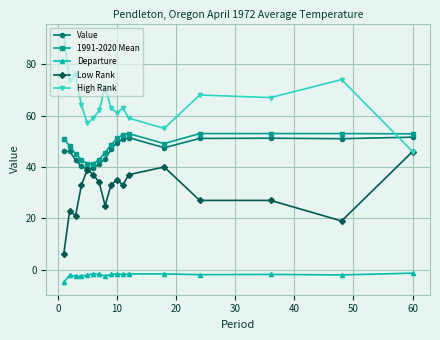

Which series has the largest total across all categories?

High Rank